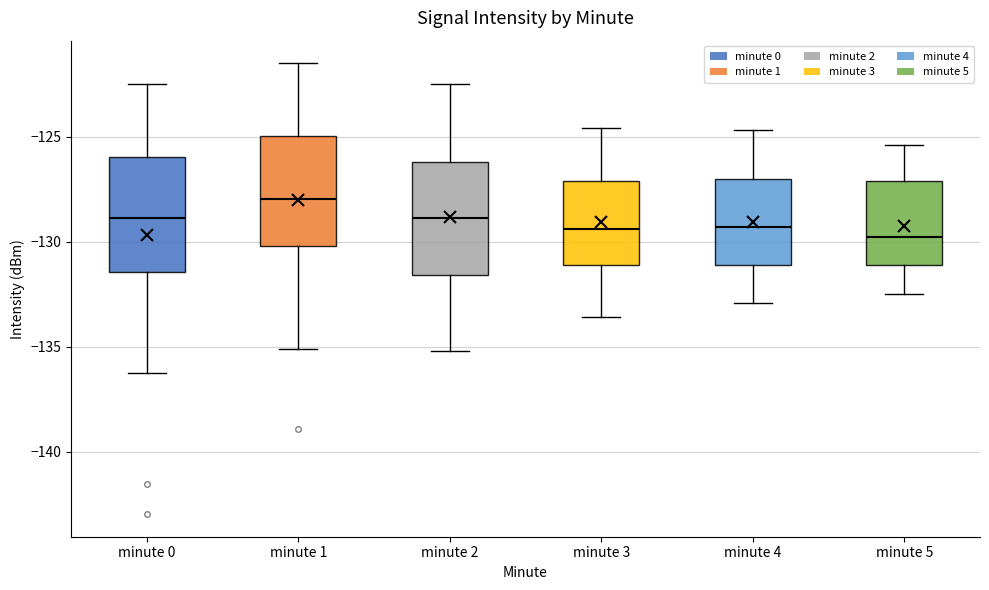

Where does the median line of the box for minute 4 sit on the y-axis? The values are not printed on the chart, so give them approximately, as read against the axis.

-129.5